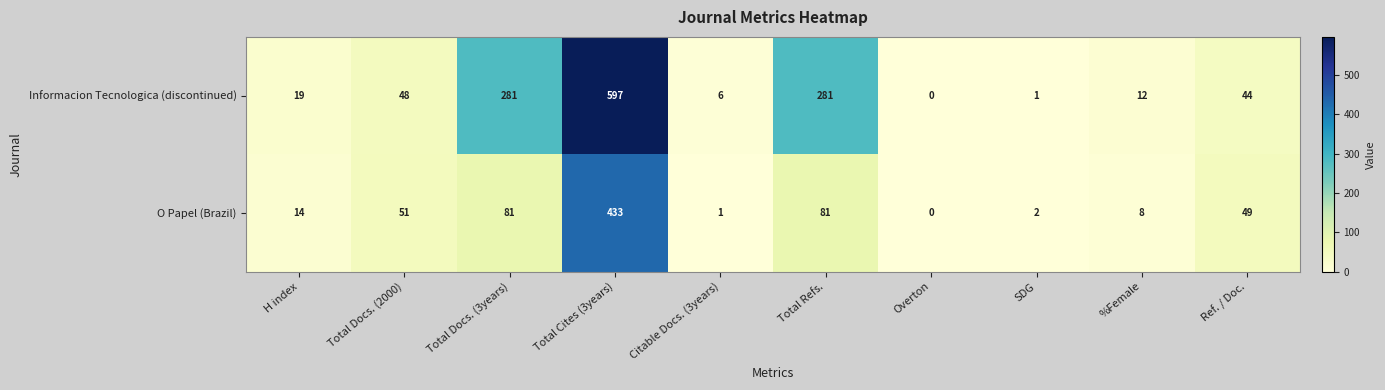

How many data points does each series have?

10